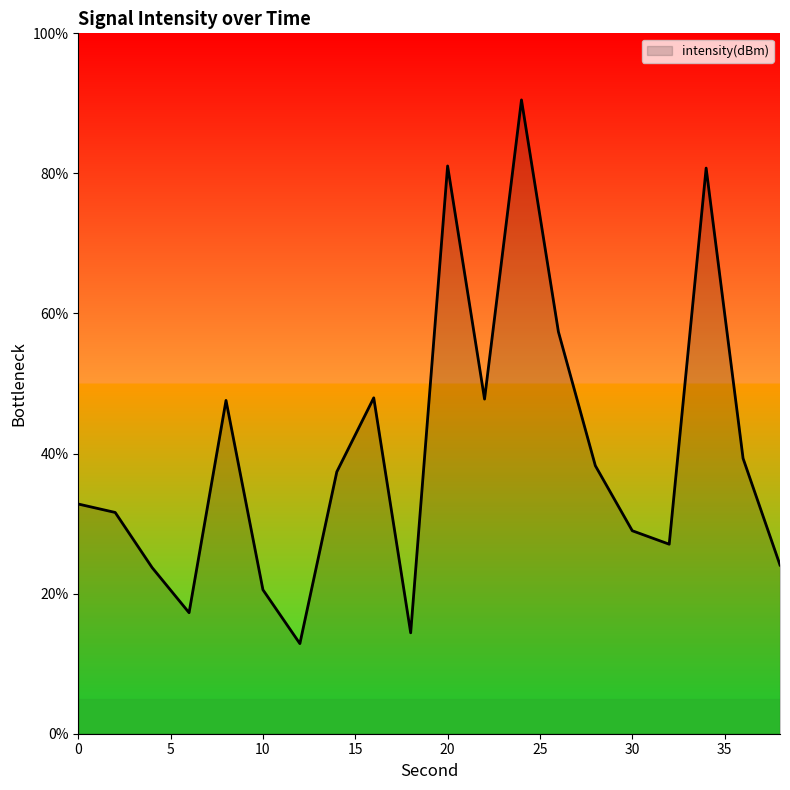

What is the difference between the second highest and minimum values?

68.2